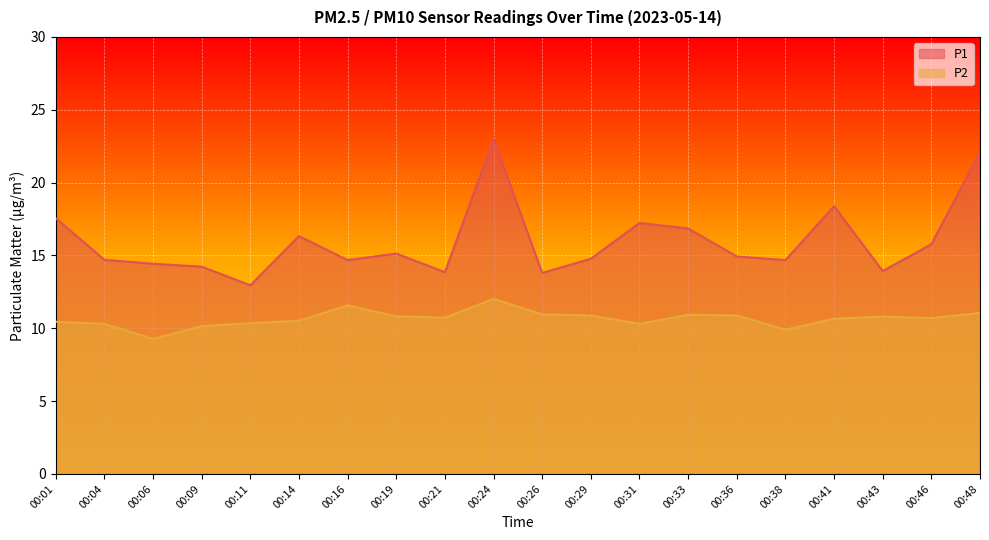

What is the value of the P2 point at the 19th from the left?

10.7